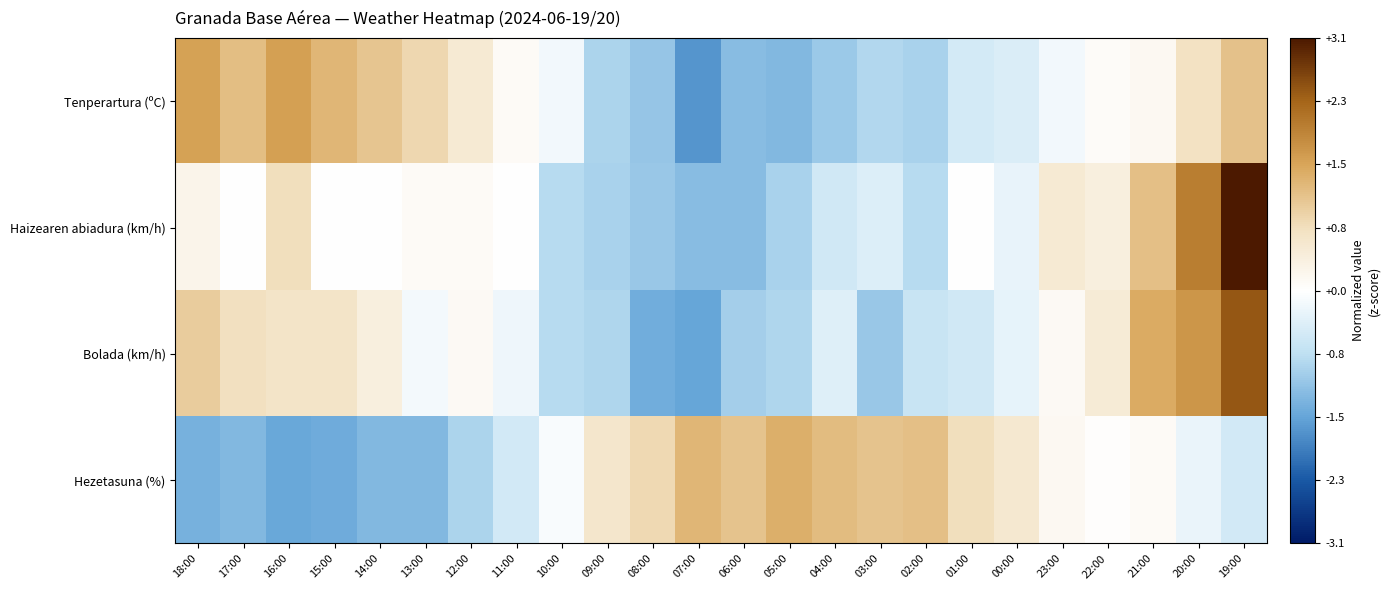

What is the smallest value displayed?

-1.7